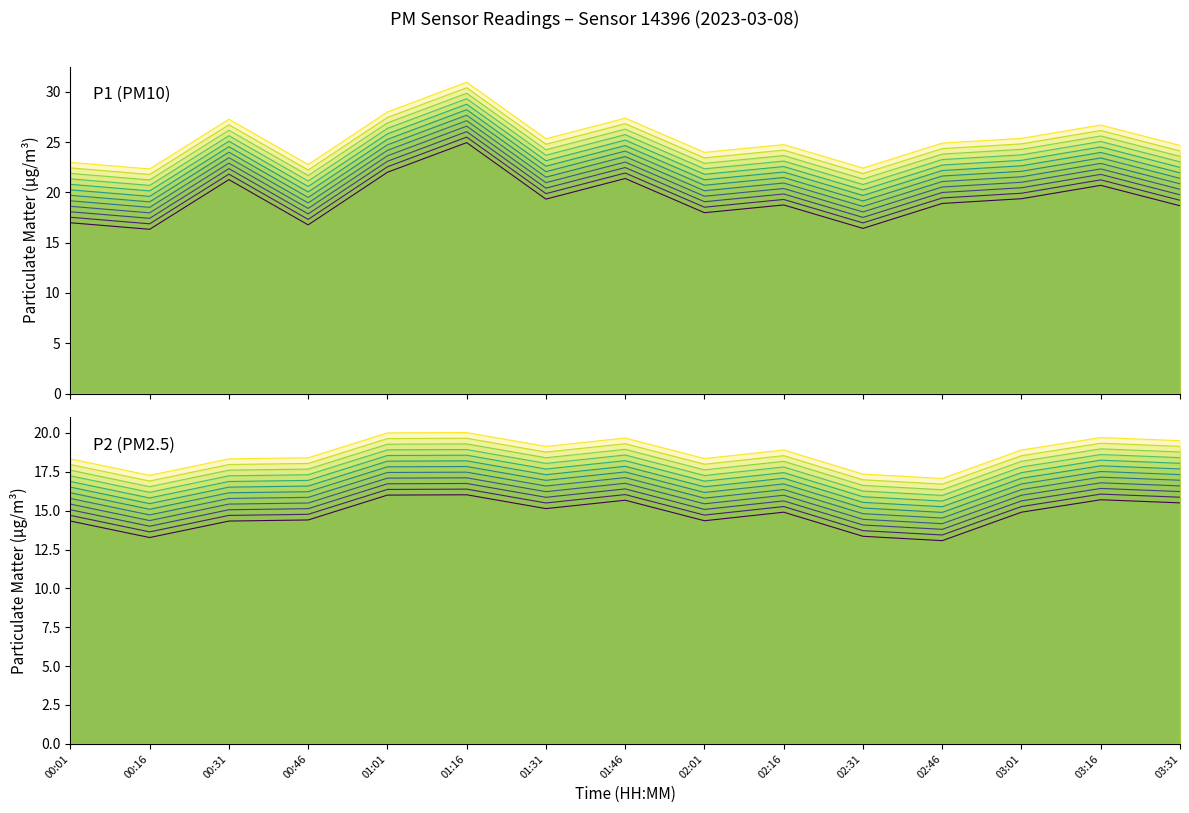

What is the difference between the second highest and minimum values in the P1 series?

5.7